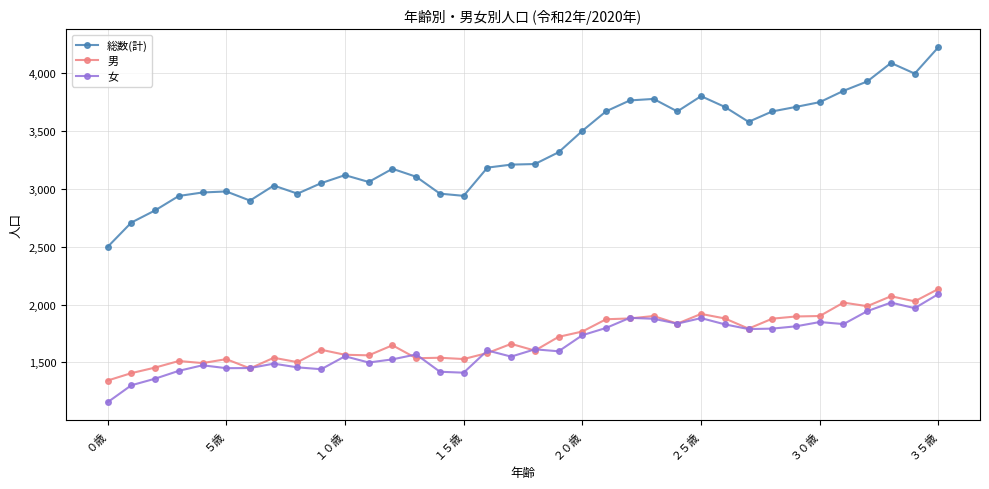

True or false: 男 has more than 1 interior local peaks.

True